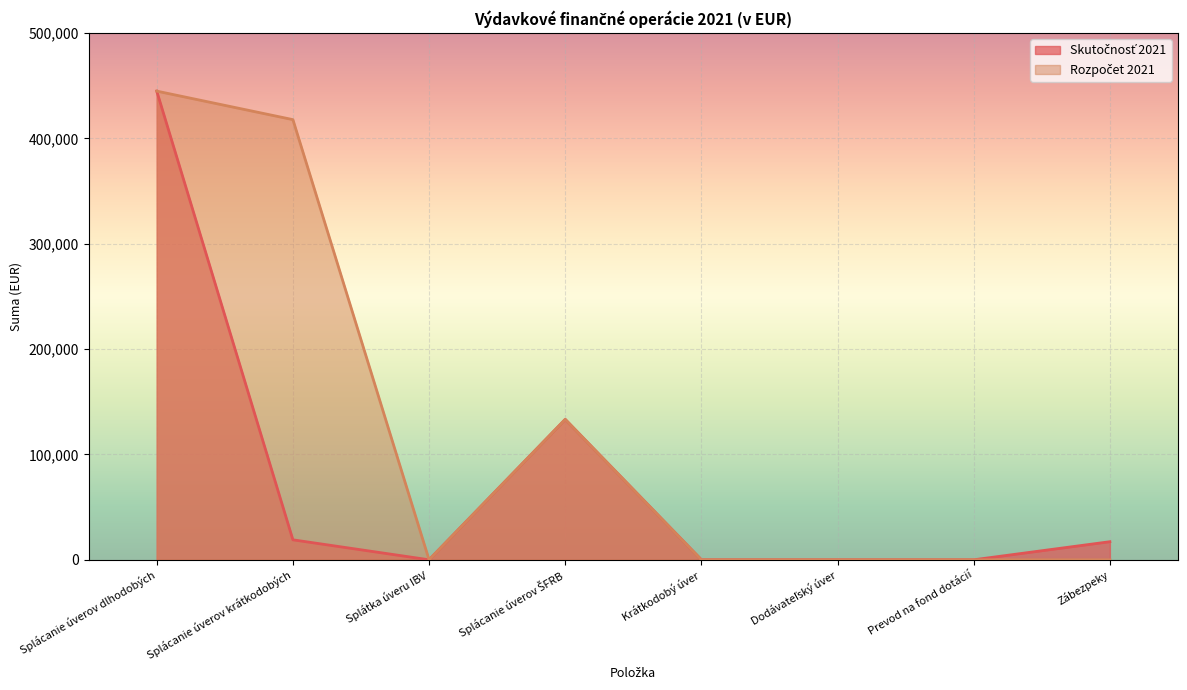

List the series in order of their overall mean, lowest first.

Skutočnosť 2021, Rozpočet 2021